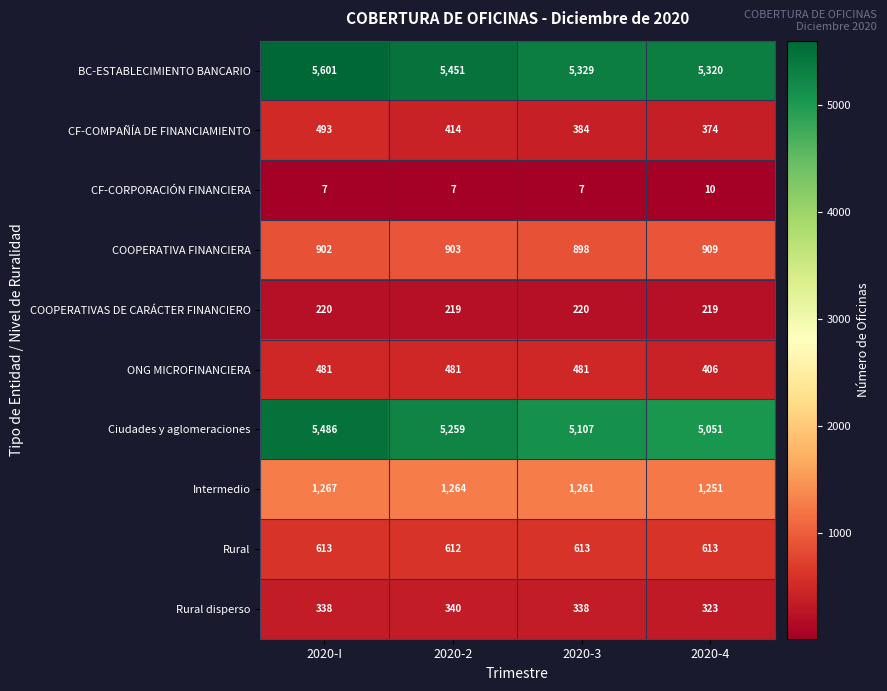

What is the difference between the highest and lowest values at 2020-3?

5322